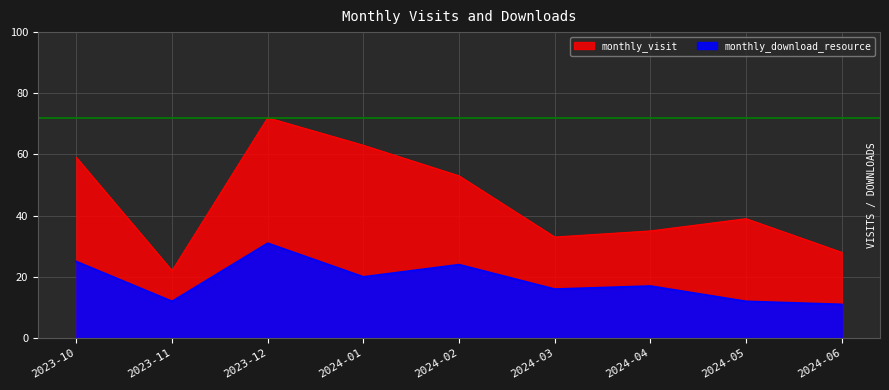

How many lines are shown in the chart?

2